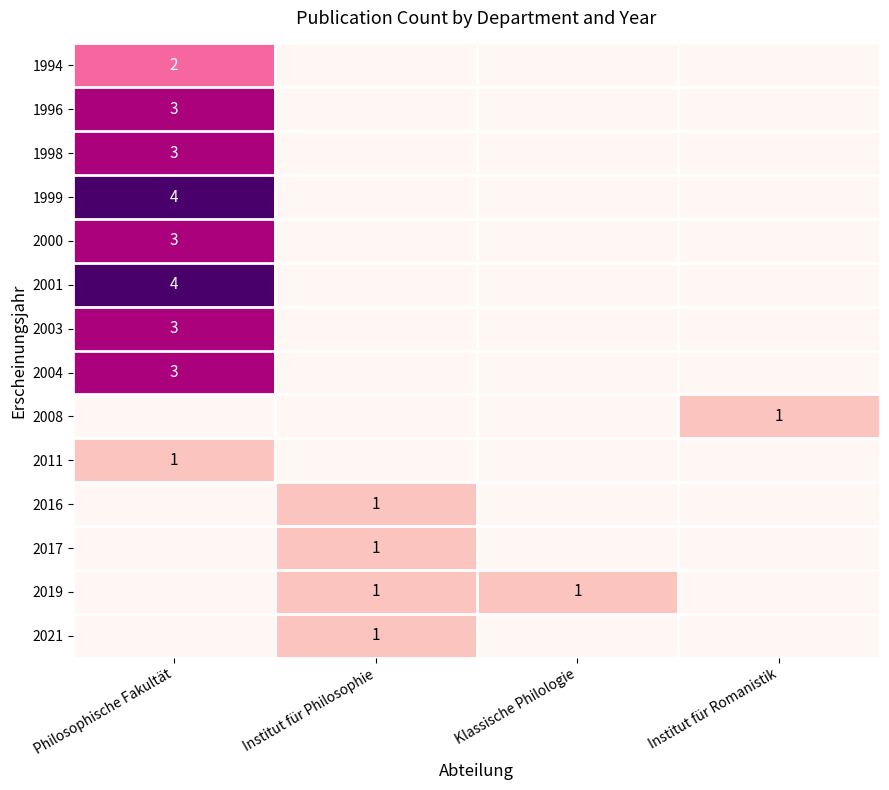

At which category does the chart reach its peak across all series?

Philosophische Fakultät